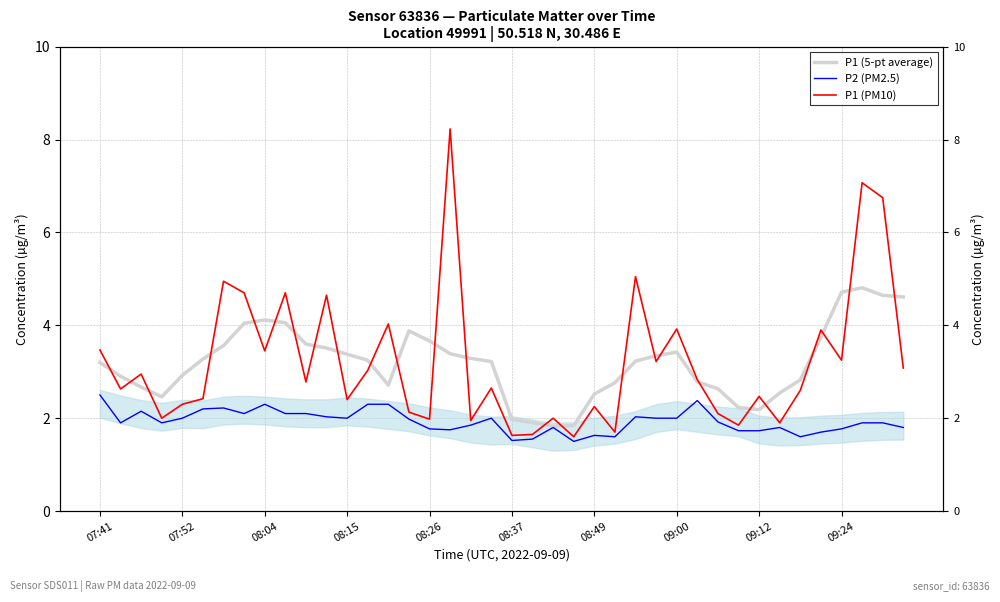

Reading left to right, list all the values displayed in this chart.

P1 (5-pt average): 3.2	2.9	2.7	2.5	2.9	3.3	3.6	4.0	4.1	4.1	3.6	3.5	3.4	3.2	2.7	3.9	3.7	3.4	3.3	3.2	2.0	1.9	1.8	1.8	2.5	2.8	3.2	3.3	3.4	2.8	2.6	2.2	2.2	2.5	2.8	3.7	4.7	4.8	4.6	4.6
P2 (PM2.5): 2.5	1.9	2.1	1.9	2.0	2.2	2.2	2.1	2.3	2.1	2.1	2.0	2.0	2.3	2.3	2.0	1.8	1.8	1.9	2.0	1.5	1.6	1.8	1.5	1.6	1.6	2.0	2.0	2.0	2.4	1.9	1.7	1.7	1.8	1.6	1.7	1.8	1.9	1.9	1.8
P1 (PM10): 3.5	2.6	3.0	2.0	2.3	2.4	5.0	4.7	3.5	4.7	2.8	4.7	2.4	3.0	4.0	2.1	2.0	8.2	1.9	2.6	1.6	1.6	2.0	1.6	2.2	1.7	5.0	3.2	3.9	2.8	2.1	1.9	2.5	1.9	2.6	3.9	3.2	7.1	6.8	3.1